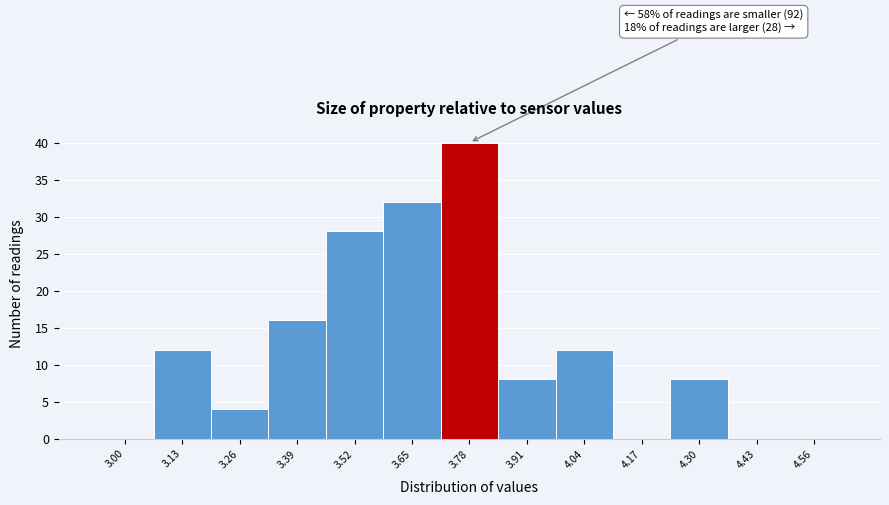

Reading right to left, transcribe all the data shown in this chart.

4.56=0	4.43=0	4.30=8	4.17=0	4.04=12	3.91=8	3.78=40	3.65=32	3.52=28	3.39=16	3.26=4	3.13=12	3.00=0